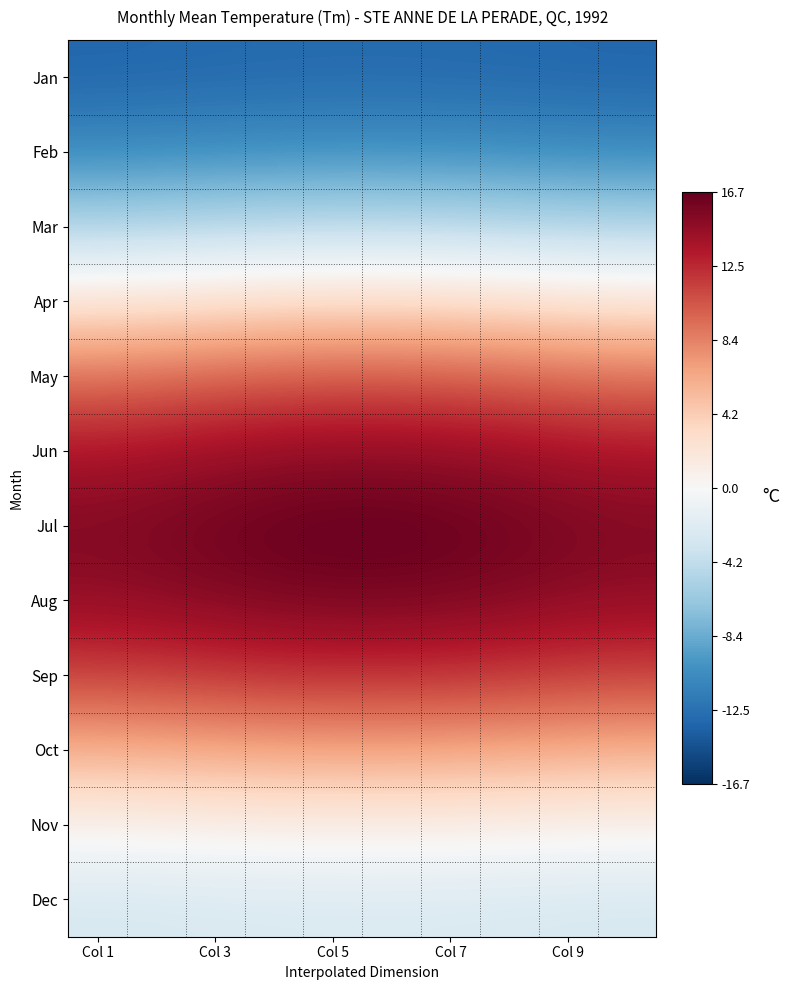

Reading left to right, extract all data points from this chart.

Jan: -13.2	-13.2	-13.1	-13.0	-13.0	-13.0	-13.0	-13.1	-13.2	-13.2
Feb: -10.5	-10.4	-10.3	-10.2	-10.1	-10.1	-10.2	-10.3	-10.4	-10.5
Mar: -5.0	-4.9	-4.7	-4.5	-4.4	-4.4	-4.5	-4.7	-4.9	-5.0
Apr: 2.3	2.5	2.7	3.0	3.1	3.1	3.0	2.7	2.5	2.3
May: 9.2	9.4	9.8	10.1	10.2	10.2	10.1	9.8	9.4	9.2
Jun: 13.7	14.0	14.4	14.7	14.9	14.9	14.7	14.4	14.0	13.7
Jul: 15.5	15.8	16.2	16.5	16.7	16.7	16.5	16.2	15.8	15.5
Aug: 14.8	15.0	15.4	15.7	15.8	15.8	15.7	15.4	15.0	14.8
Sep: 11.4	11.6	11.9	12.1	12.2	12.2	12.1	11.9	11.6	11.4
Oct: 6.1	6.2	6.4	6.6	6.7	6.7	6.6	6.4	6.2	6.1
Nov: 0.7	0.8	0.9	1.0	1.1	1.1	1.0	0.9	0.8	0.7
Dec: -2.7	-2.7	-2.6	-2.5	-2.5	-2.5	-2.5	-2.6	-2.7	-2.7